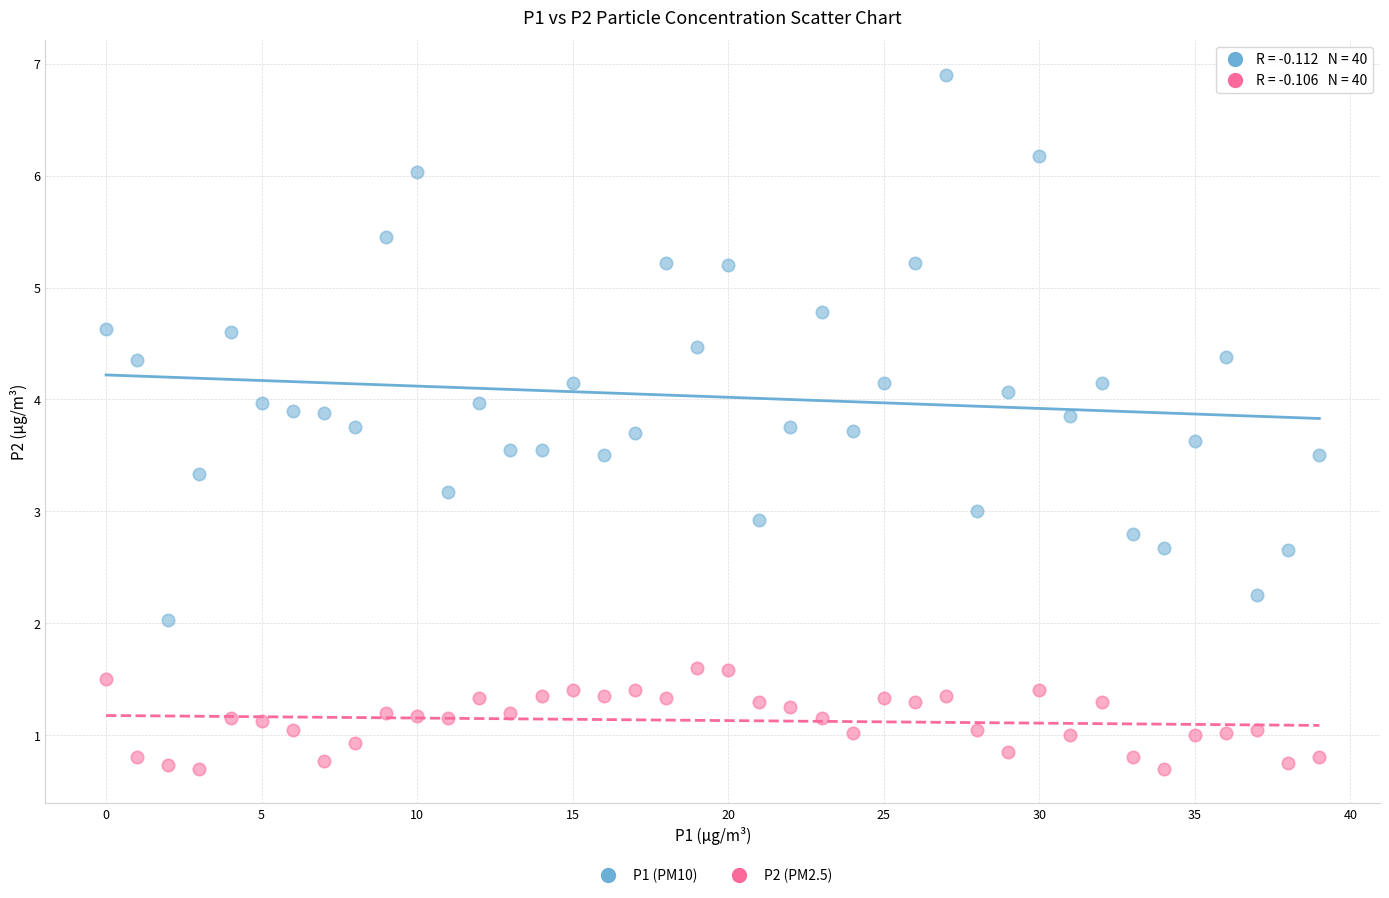

Across all data points, what is the range of Y values (max minus min)?

6.2